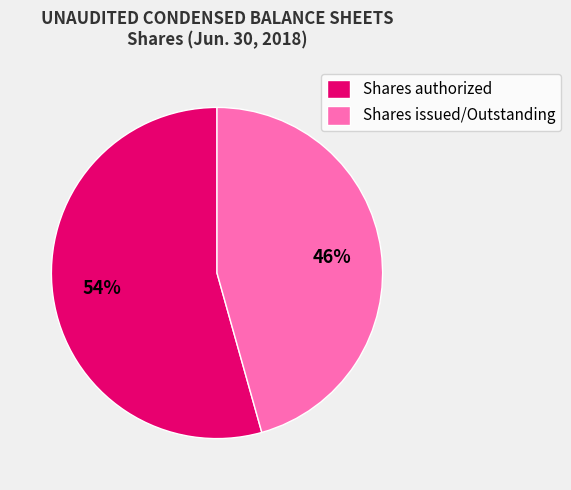

To the nearest percent, what portion does Shares issued/Outstanding represent?

46%